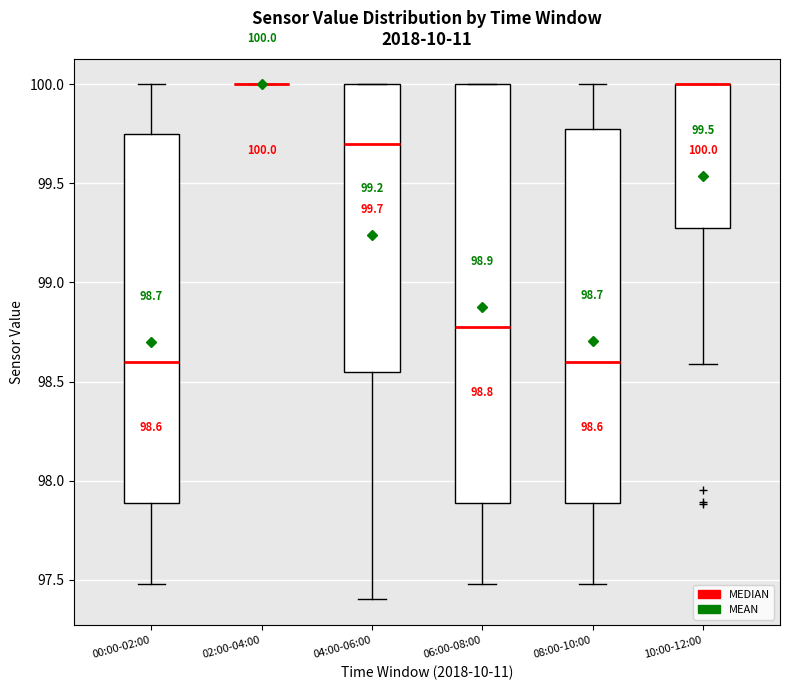

Which box is the tallest, from its lower edge to its upper edge?

06:00-08:00